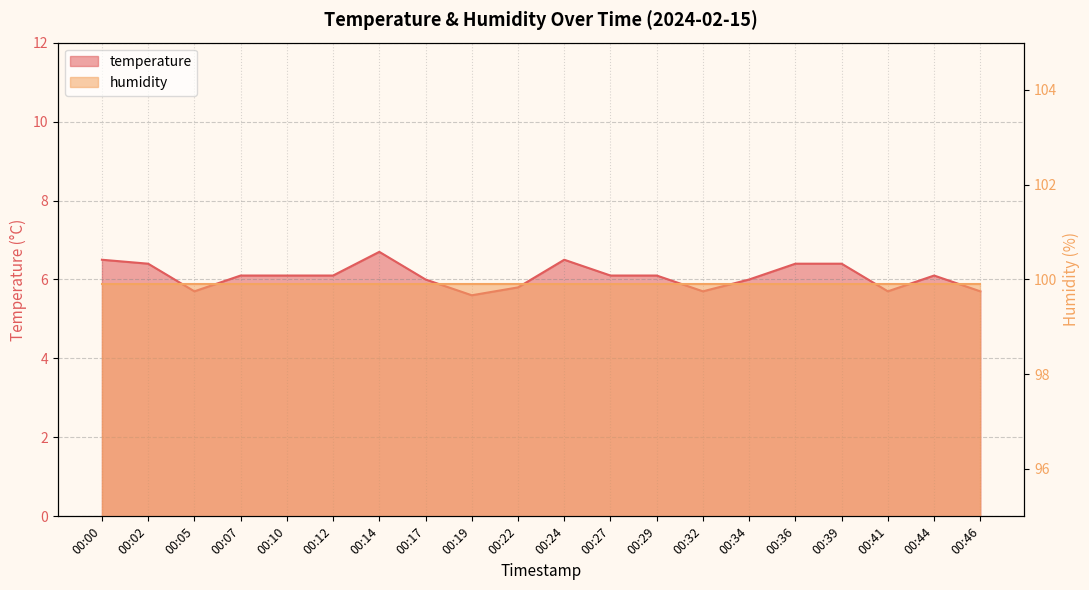

Which label corresponds to the largest value in the chart?

00:14